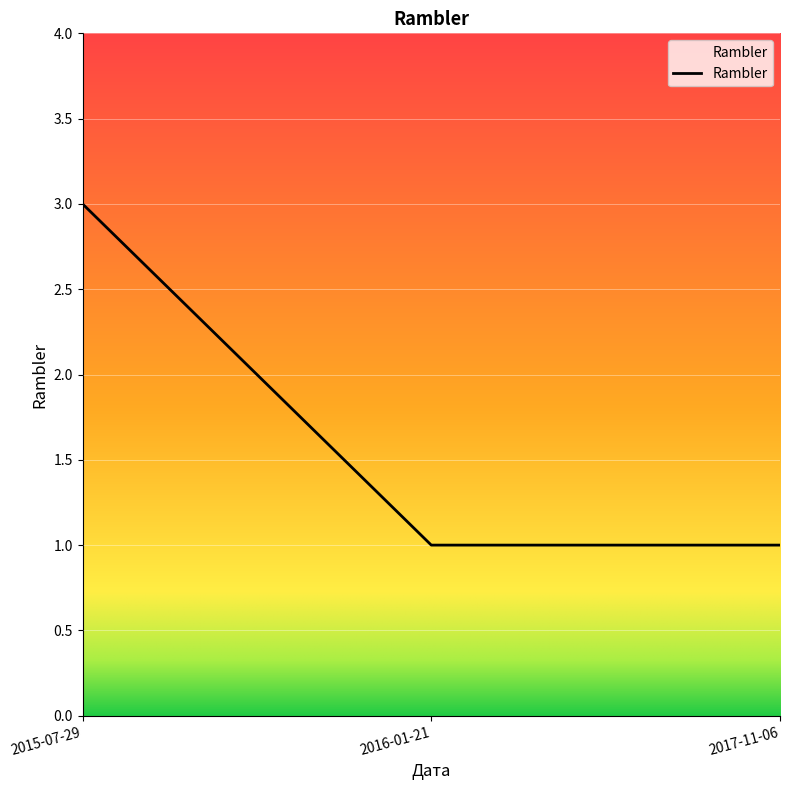

Reading left to right, list all the values displayed in this chart.

3	1	1